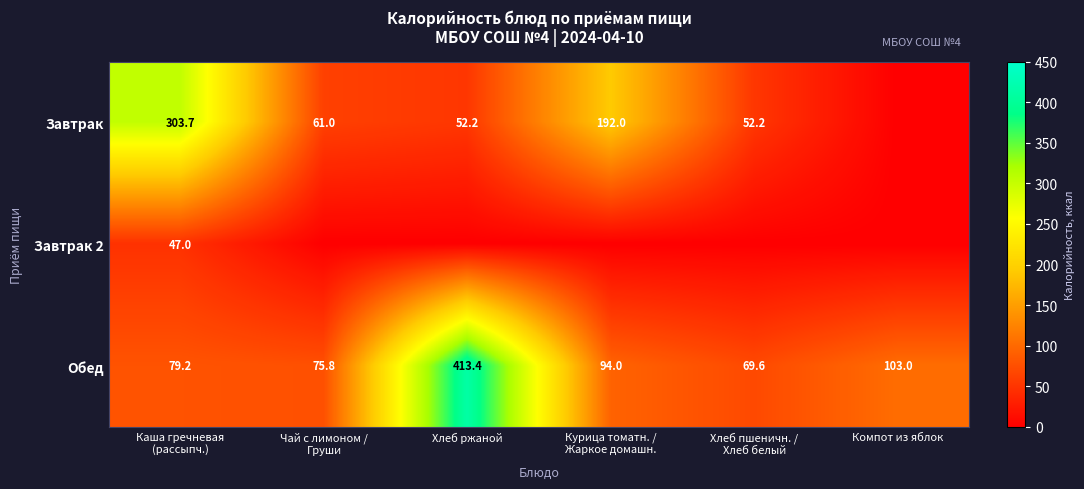

Read the Обед value at Хлеб ржаной.

413.4